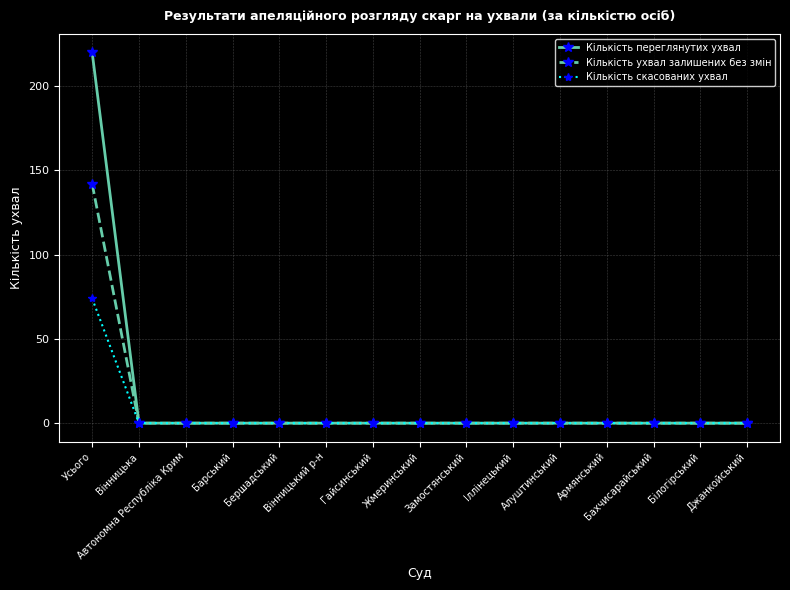

What are all the series names shown in the legend?

Кількість переглянутих ухвал, Кількість ухвал залишених без змін, Кількість скасованих ухвал